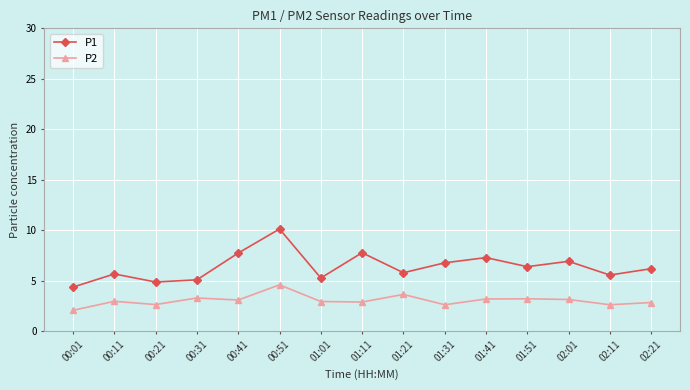

What is the difference between the P1 values at 00:51 and 01:21?

4.3